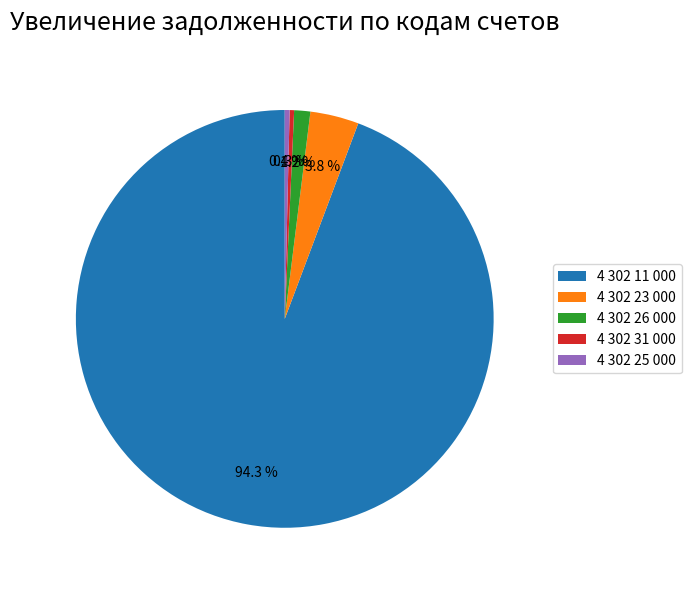

Which slice is the largest?

4 302 11 000